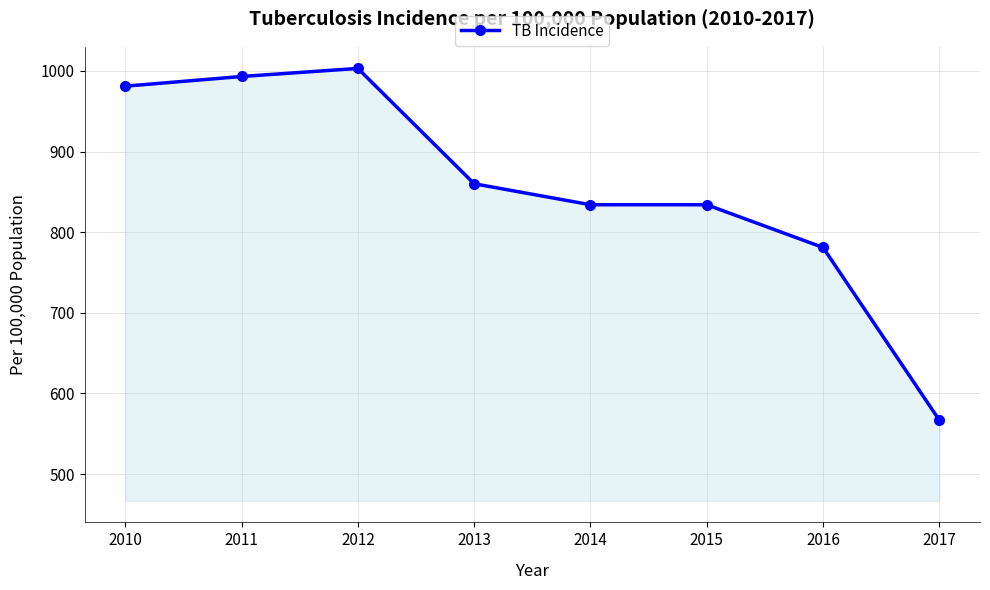

What is the ratio of the value at 2011 to the value at 2010?

1.0